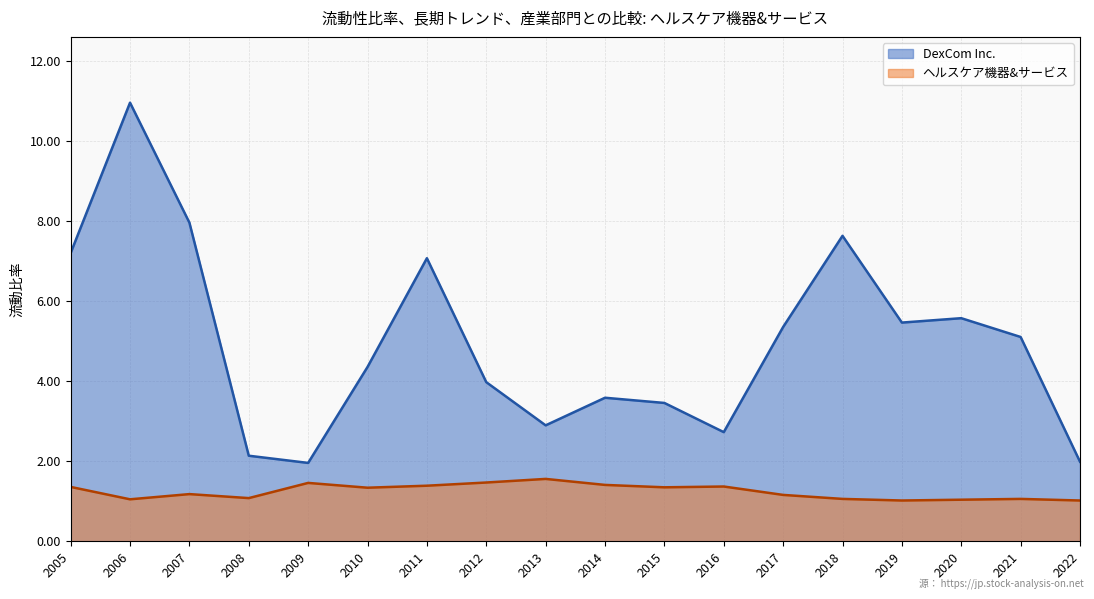

What is the total value across all series at 2020?

6.6